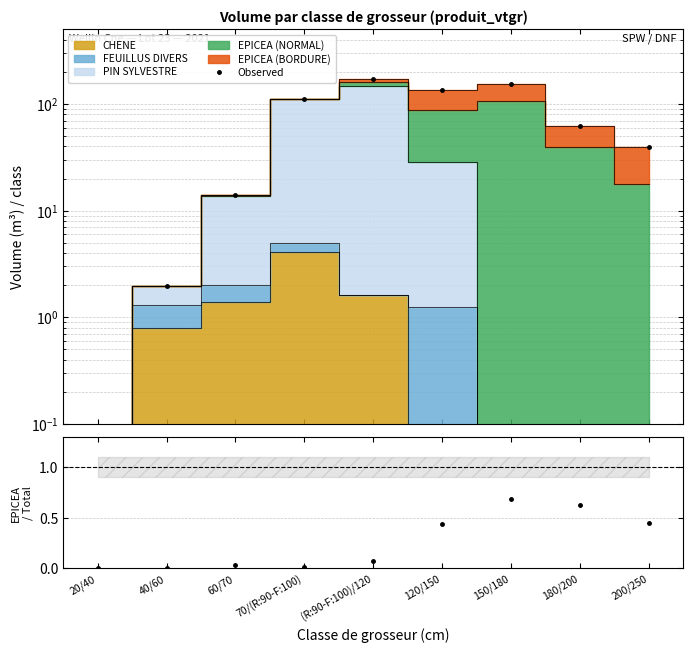

Reading left to right, extract all data points from this chart.

Observed: 0.1	2.0	14.1	112.6	171.7	134.2	153.1	62.4	39.9
EPICEA(N)/Total: 0.0	0.0	0.0	0.0	0.1	0.4	0.7	0.6	0.4